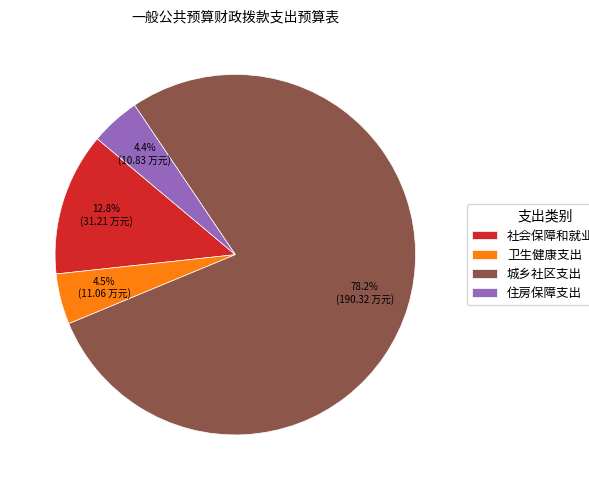

Do 社会保障和就业支出 and 卫生健康支出 together represent more than half of the pie?

No